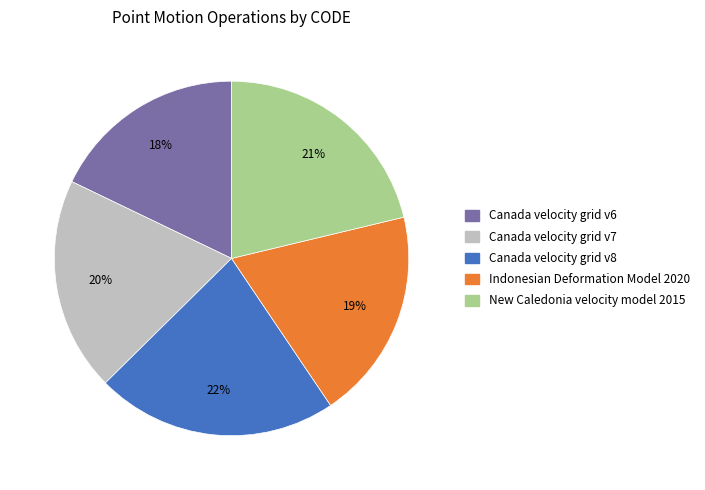

Does Canada velocity grid v7 represent more than half of the total?

No